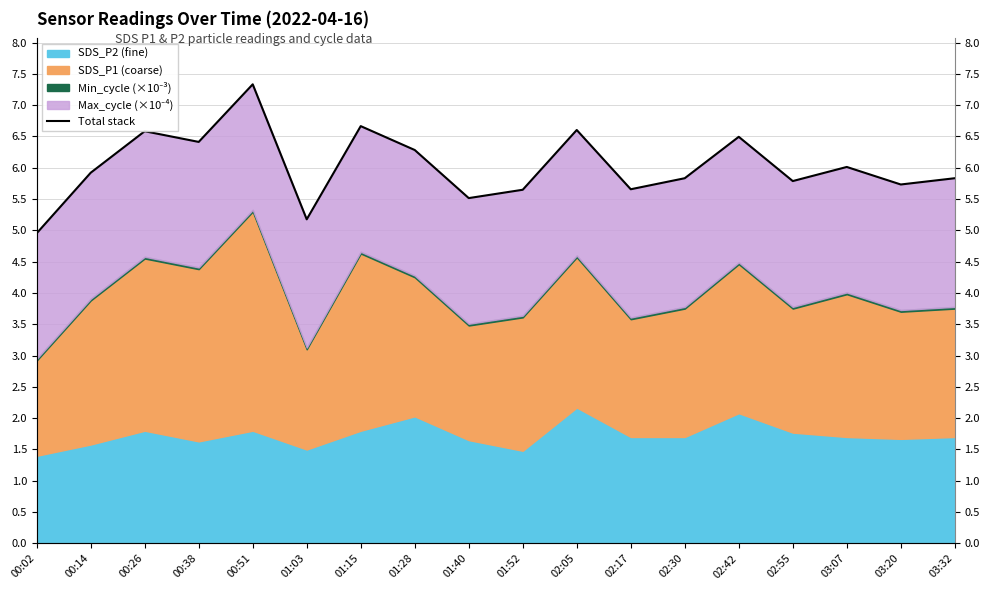

Where is the first local maximum?

00:26